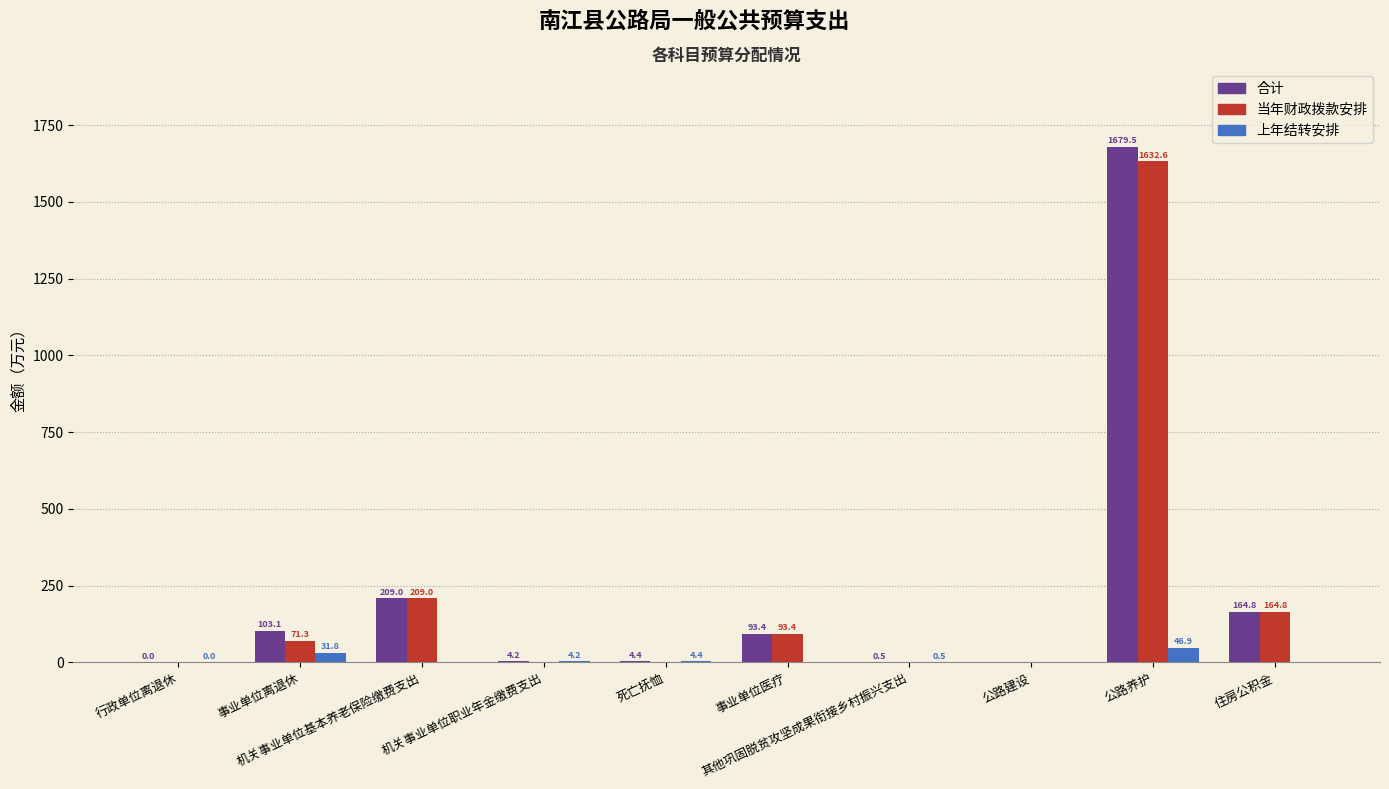

Is it true that 合计 equals 4.4 at 死亡抚恤?

True